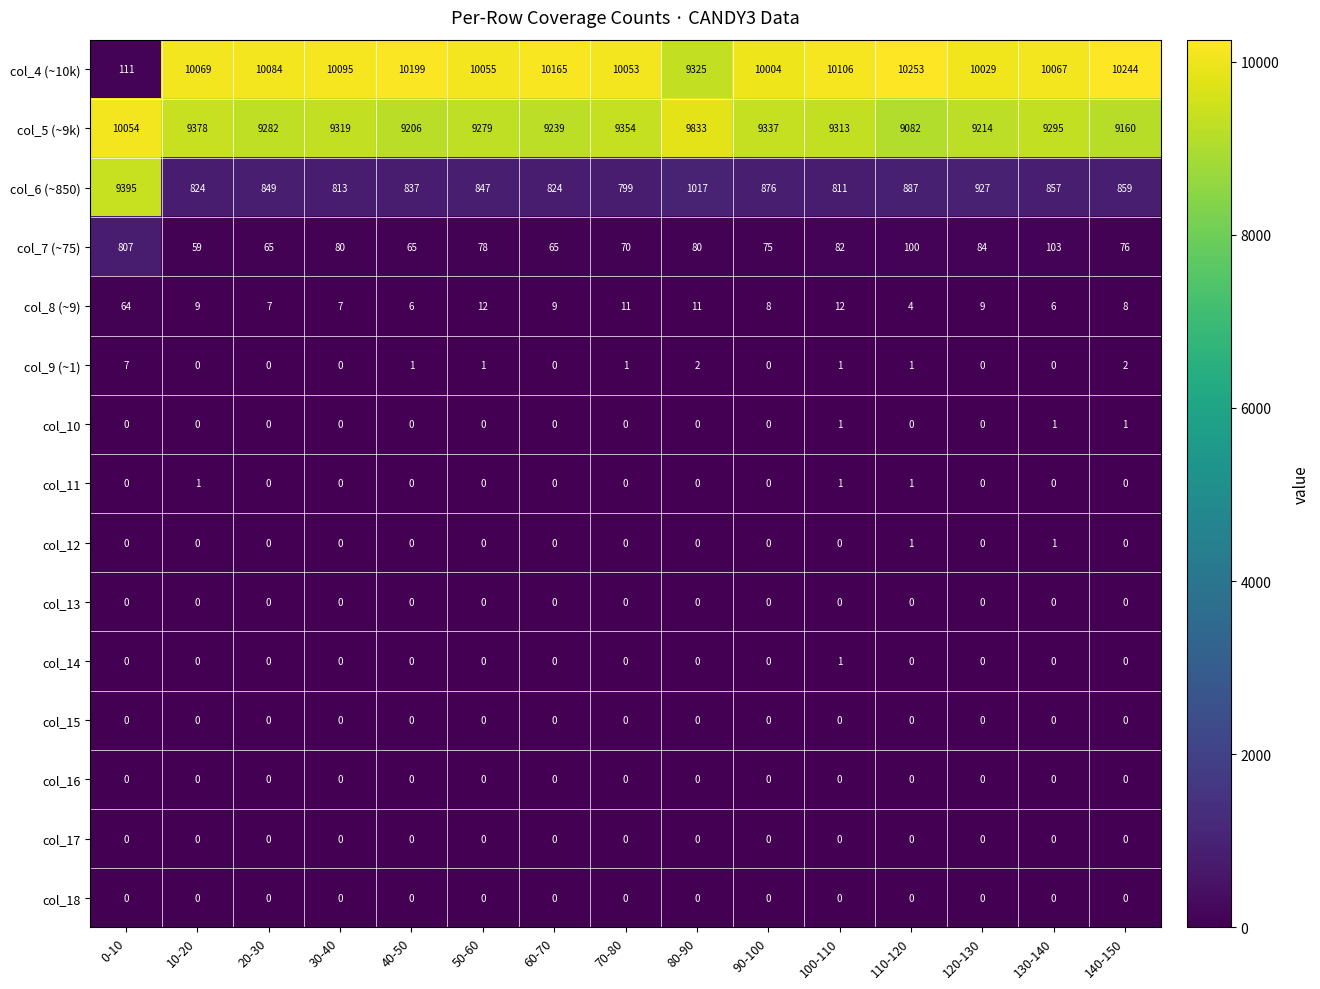

Which series has the largest total across all categories?

col_4 (~10k)